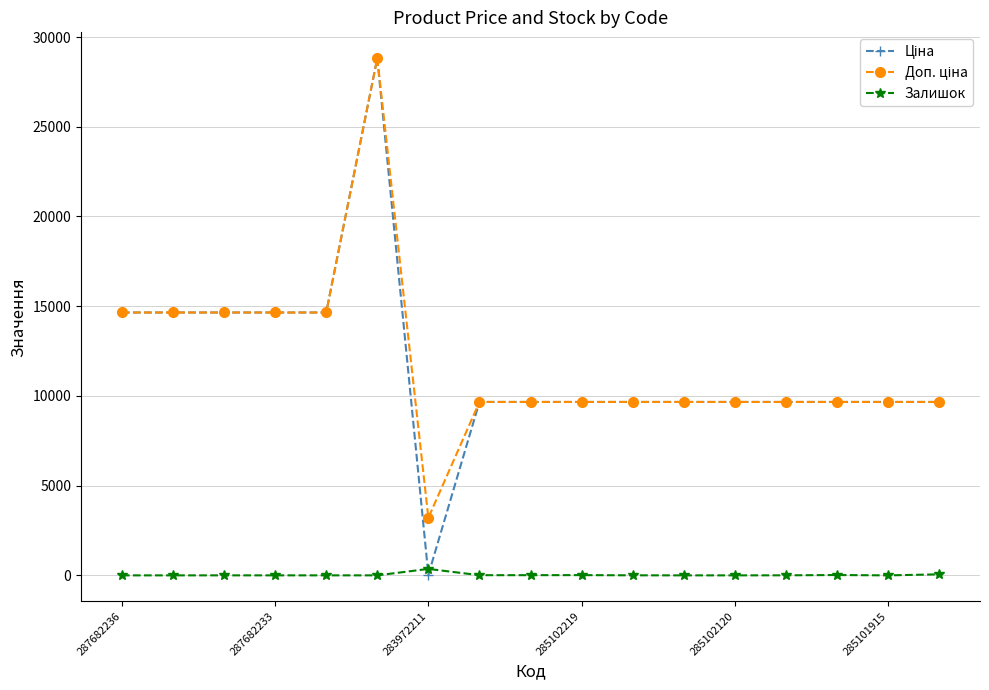

What is the greatest value displayed?

28821.8